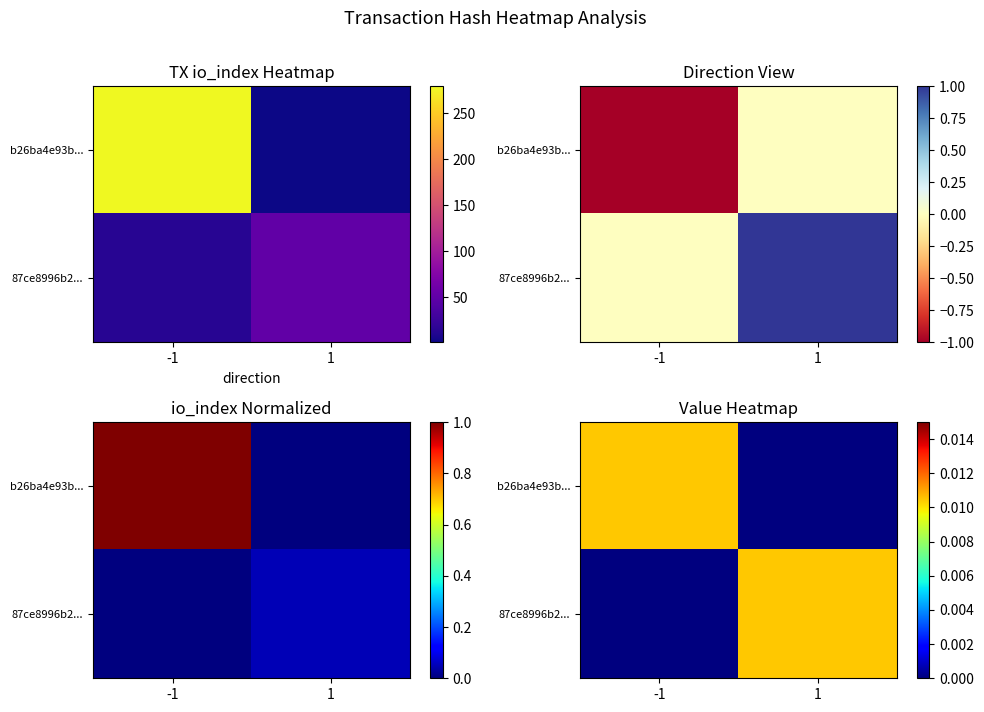

Which category has the highest value across all series?

-1